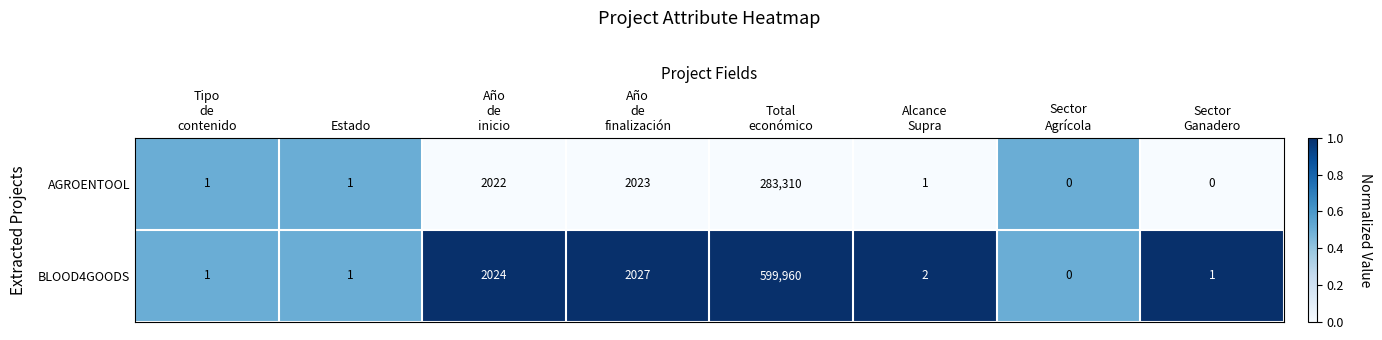

Rank the series by their average value, from highest to lowest.

BLOOD4GOODS, AGROENTOOL